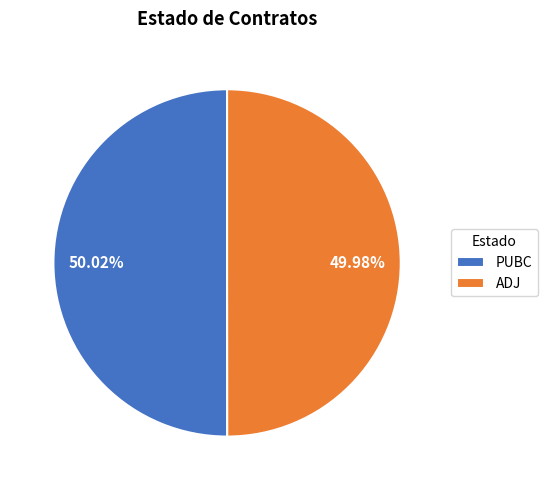

How much of the chart is everything except PUBC?

50.0%